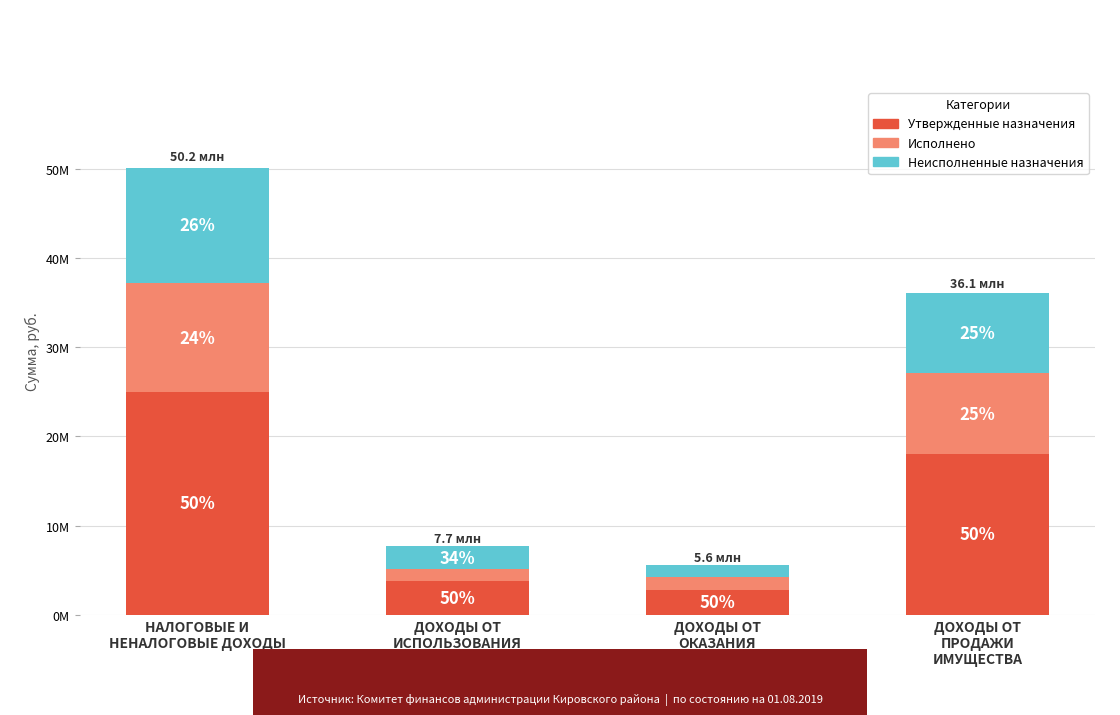

What position from the left is ДОХОДЫ ОТ
ИСПОЛЬЗОВАНИЯ
ИМУЩЕСТВА?

2